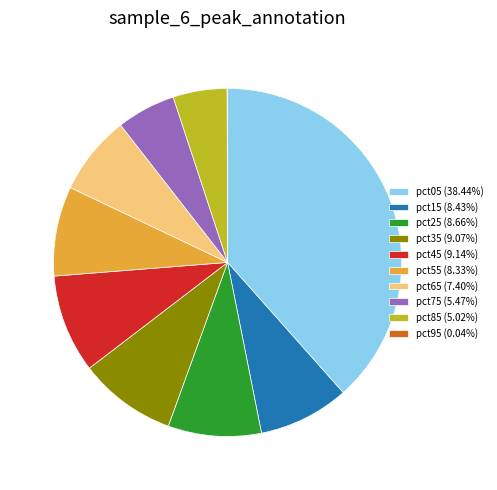

Is pct05 the majority of the pie?

No